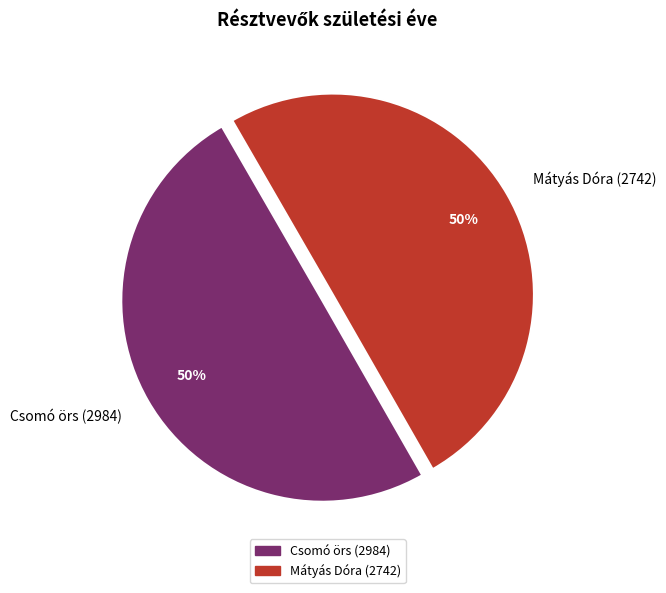

Approximately how many times larger is the value at Mátyás Dóra (2742) compared to Csomó örs (2984)?

1.0